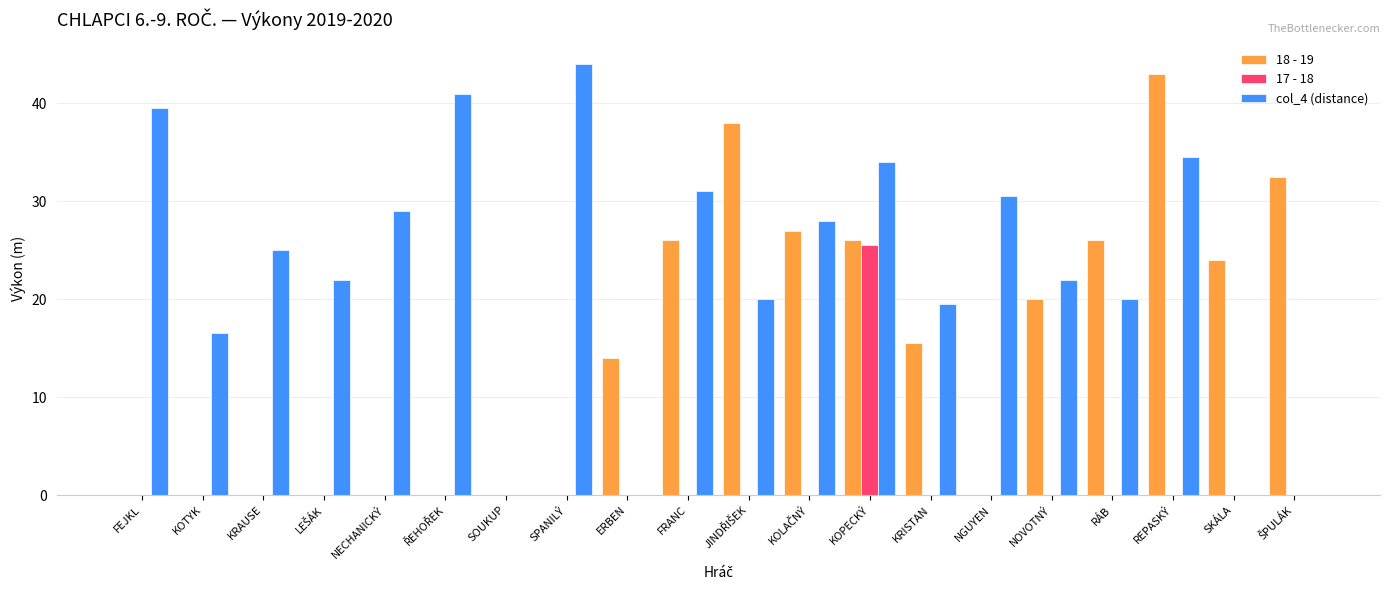

Between KRISTAN and NGUYEN, which series saw the biggest shift?

18 - 19